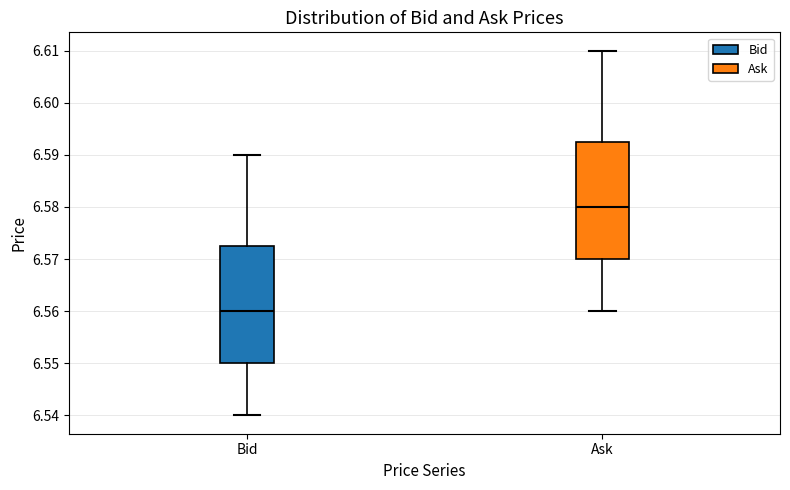

Reading left to right, read every box against the y-axis: the position of its median line, the range the box covers, and the ends of its whiskers. The values are not printed on the chart, so give them approximately, as read against the axis.

Bid: median 6.560, box 6.550 to 6.573, whiskers 6.540 to 6.590
Ask: median 6.580, box 6.570 to 6.593, whiskers 6.560 to 6.610